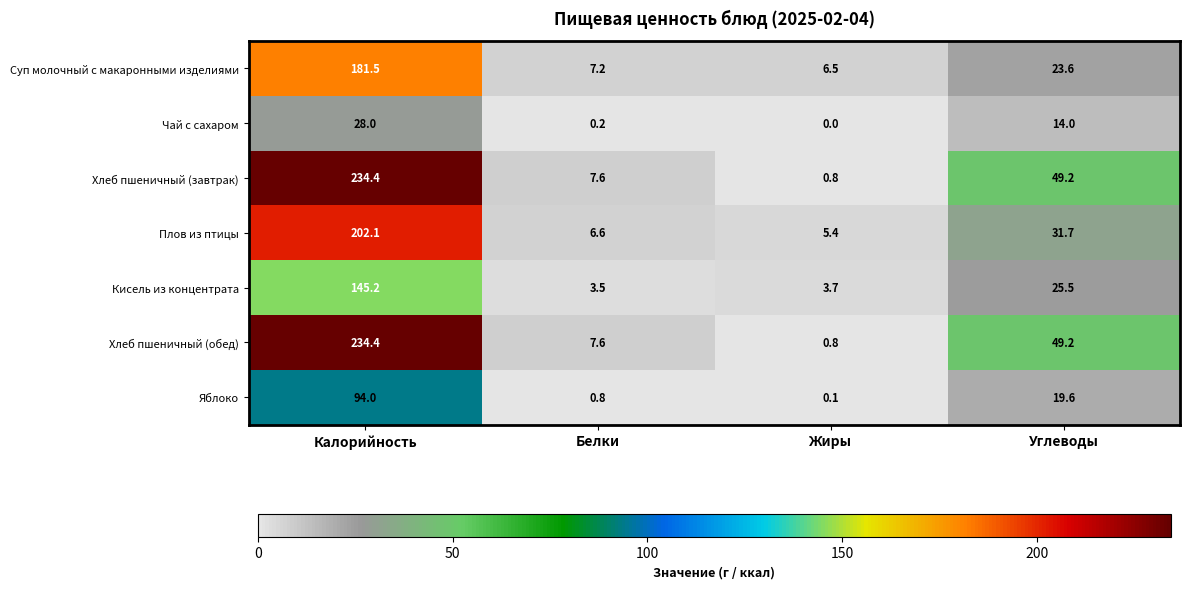

What is the difference between the maximum and minimum values in the Хлеб пшеничный (обед) series?

233.6